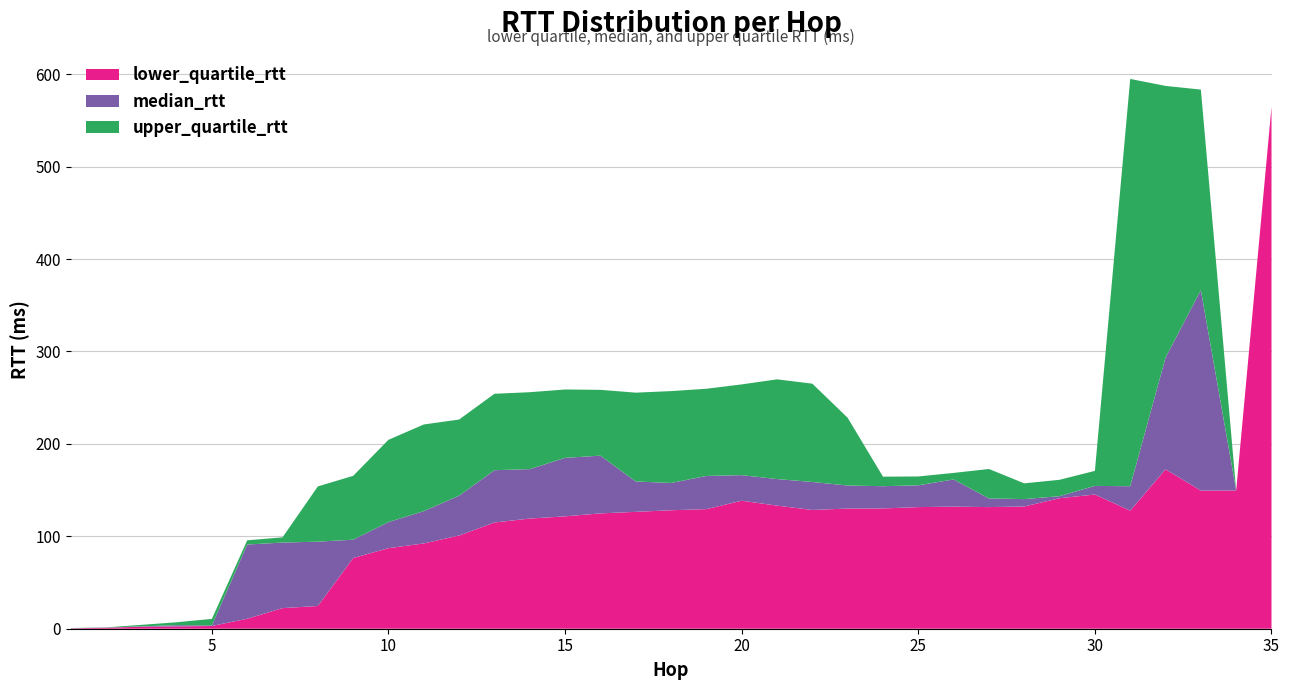

Reading left to right, transcribe all the data shown in this chart.

lower_quartile_rtt: 1=0.4	2=1.0	3=2.2	4=2.5	5=3.0	6=10.8	7=22.3	8=24.6	9=76.5	10=87.1	11=92.3	12=100.8	13=115.0	14=119.2	15=121.6	16=124.8	17=126.5	18=128.2	19=129.4	20=138.5	21=133.2	22=128.5	23=130.0	24=130.1	25=131.6	26=132.1	27=131.6	28=132.3	29=141.2	30=145.2	31=127.8	32=172.5	33=149.5	34=149.6	35=564.6
median_rtt: 1=0.5	2=1.2	3=2.5	4=3.9	5=3.6	6=91.1	7=93.2	8=94.2	9=96.3	10=115.4	11=127.2	12=144.0	13=171.5	14=172.7	15=184.9	16=187.3	17=159.3	18=157.7	19=165.3	20=166.2	21=161.9	22=158.8	23=154.9	24=154.2	25=155.2	26=161.5	27=141.0	28=140.3	29=143.4	30=154.5	31=154.2	32=293.3	33=366.4	34=149.6	35=564.6
upper_quartile_rtt: 1=0.8	2=1.4	3=4.2	4=7.0	5=10.6	6=95.7	7=98.9	8=154.0	9=165.4	10=204.4	11=221.0	12=226.4	13=254.2	14=255.9	15=258.9	16=258.5	17=255.4	18=257.1	19=259.6	20=264.4	21=269.8	22=265.1	23=228.2	24=164.5	25=164.7	26=168.6	27=172.8	28=157.3	29=161.1	30=170.8	31=594.9	32=587.3	33=583.3	34=149.6	35=564.6